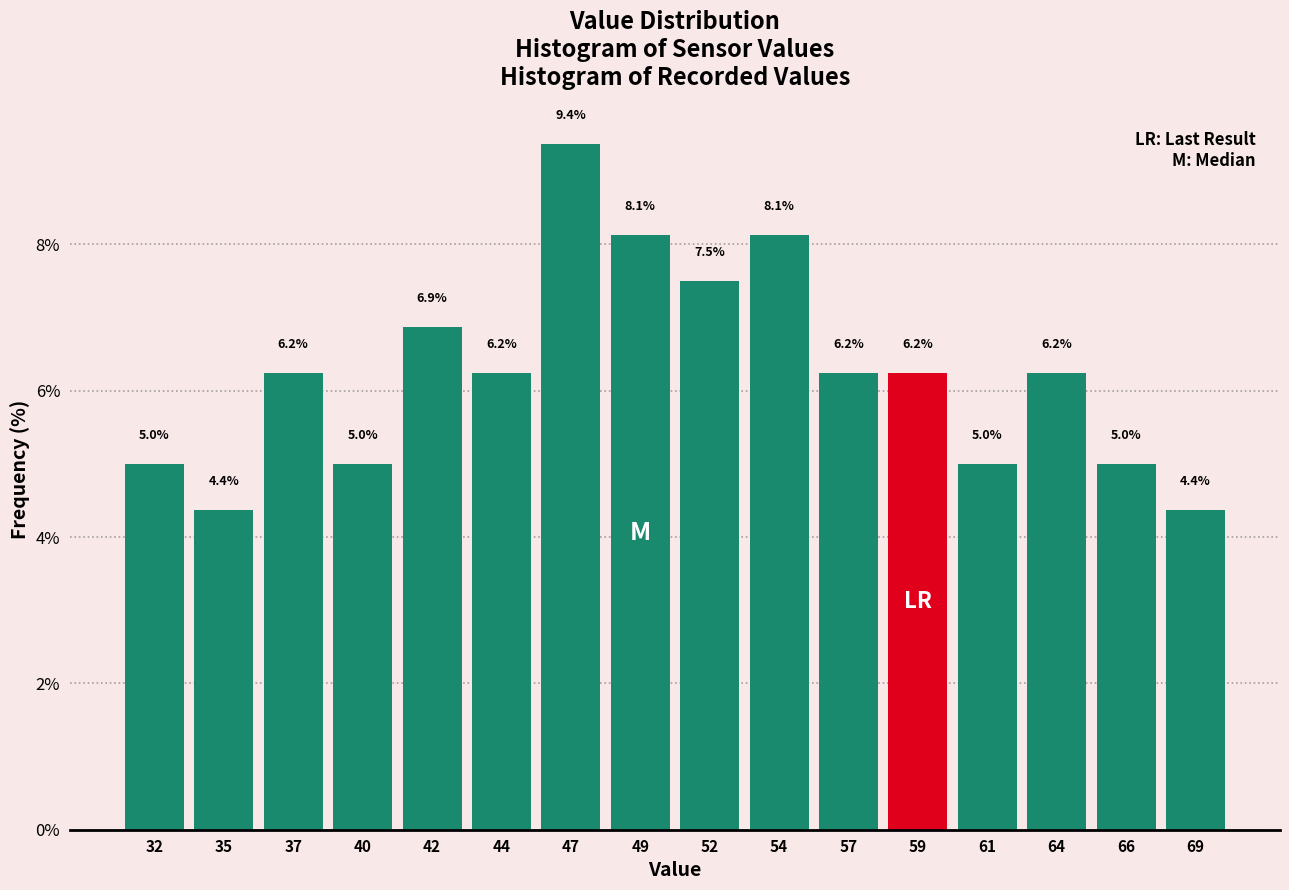

What is the value of the 7th bar from the left?

9.4